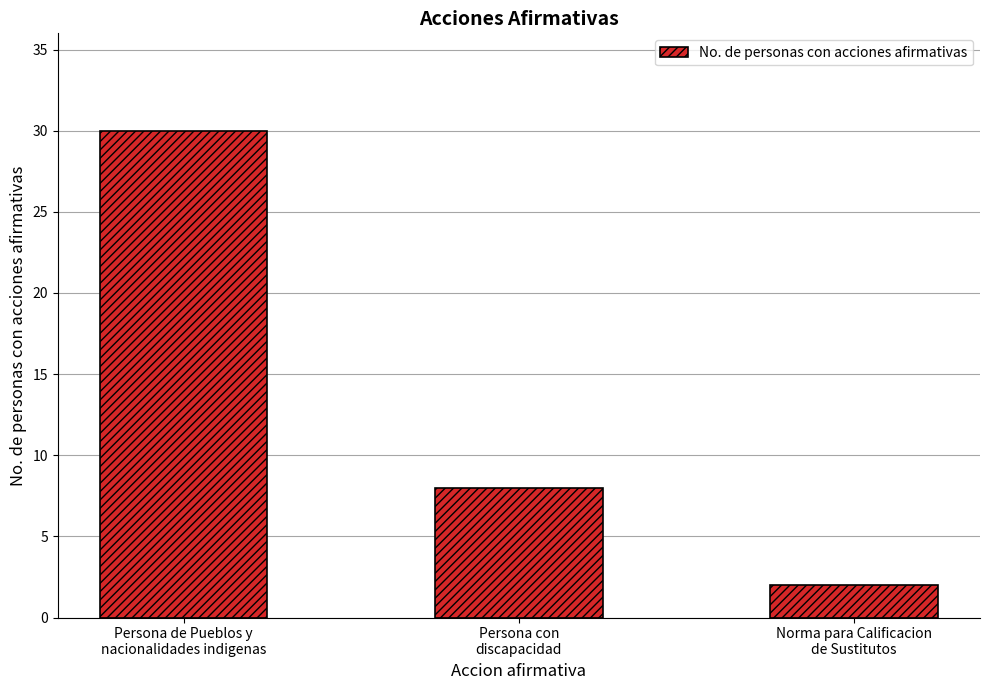

Does the chart contain any negative values?

No